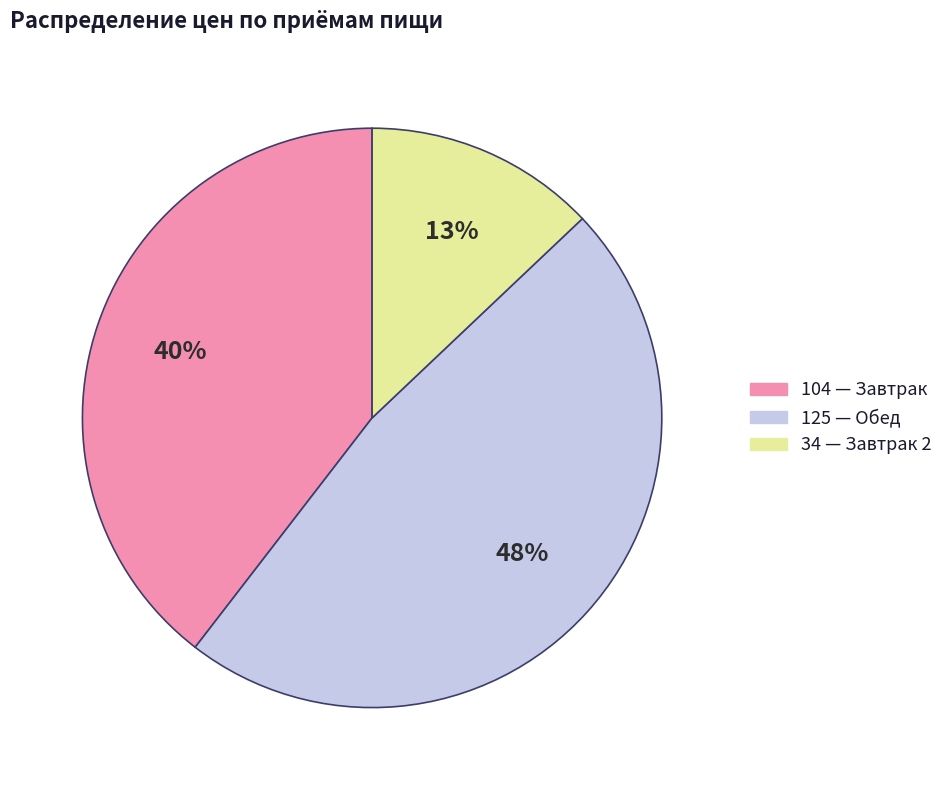

Does any single category account for the majority?

No